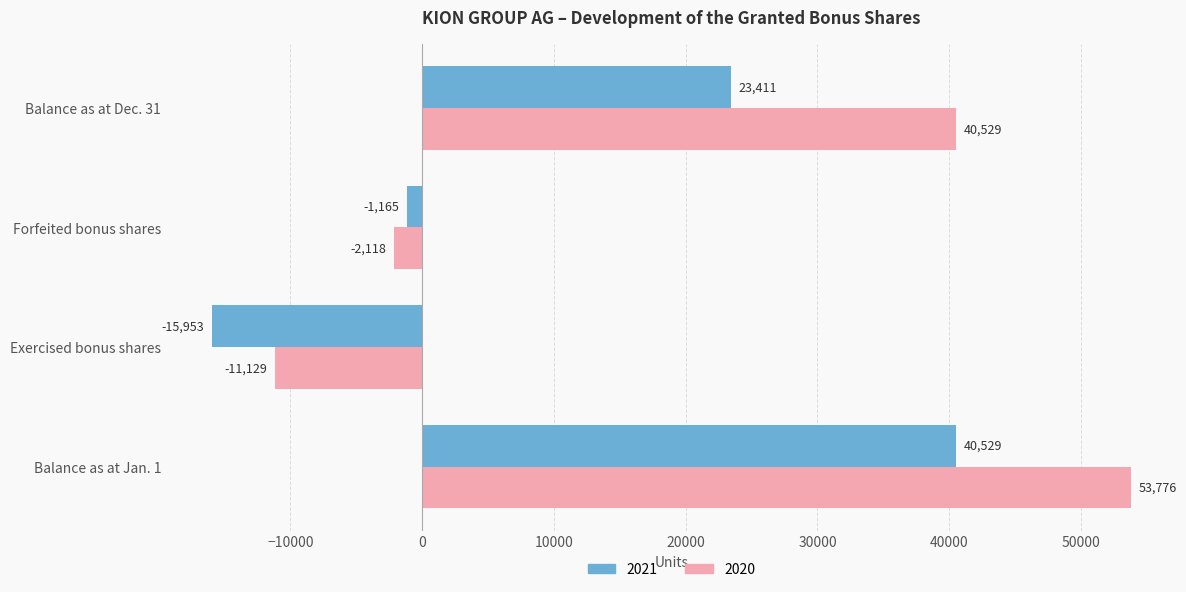

At which label is 2021 closest to 12288?

Balance as at Dec. 31